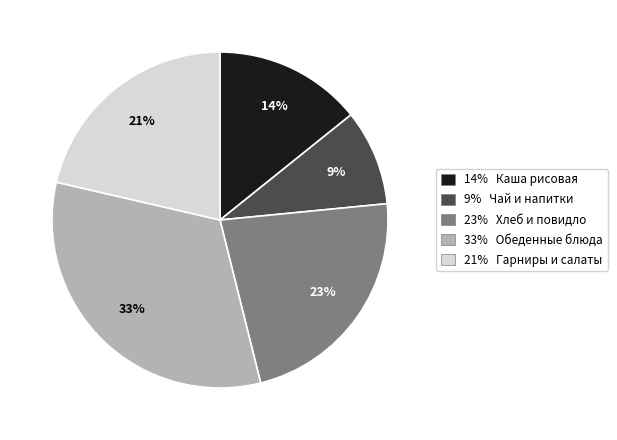

To the nearest percent, what portion does 33% Обеденные блюда represent?

33%